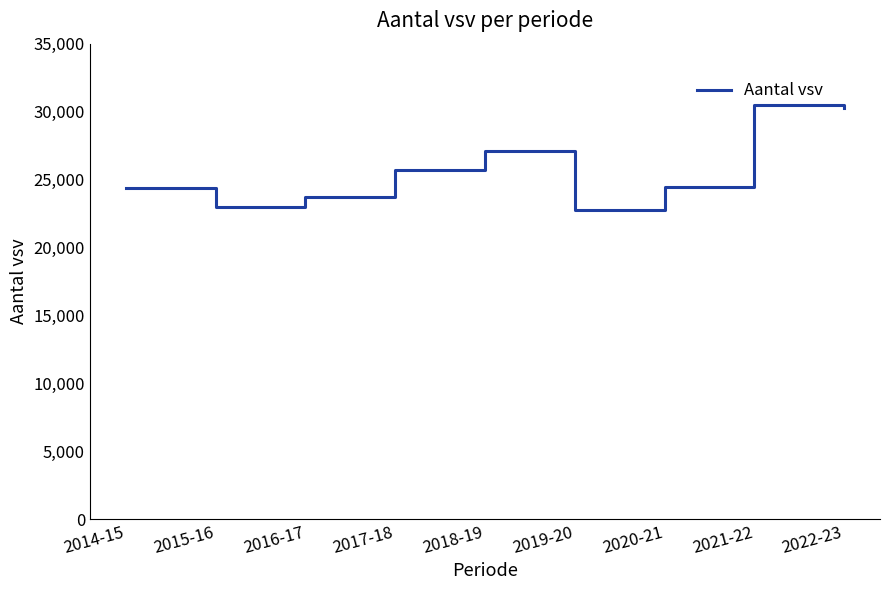

What is the smallest value displayed?

22766